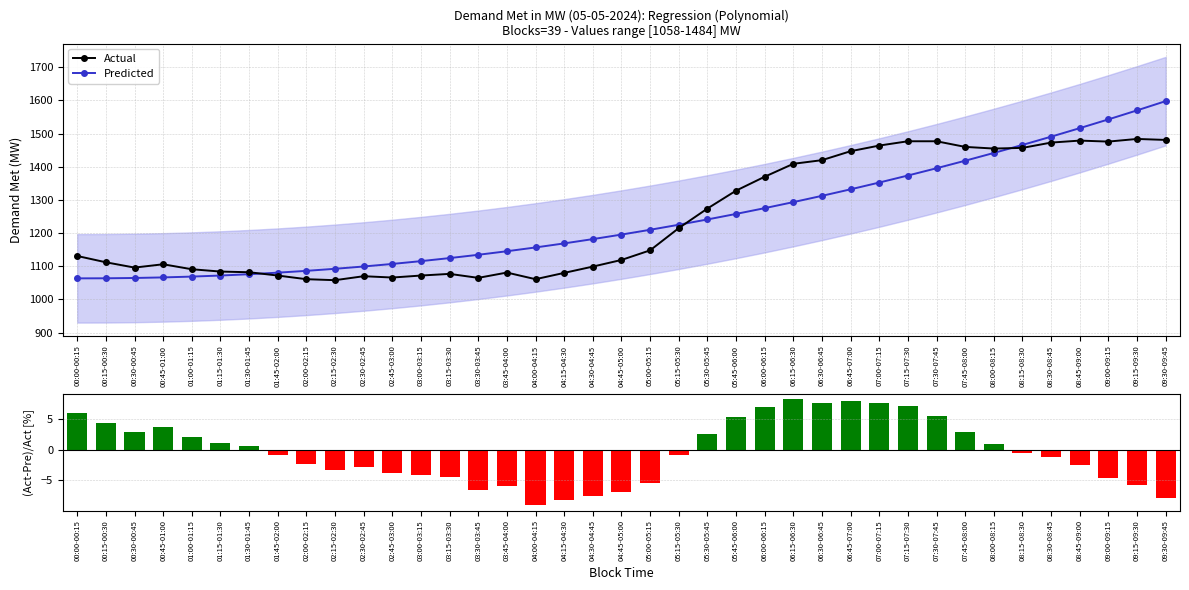

What is the spread (max minus min) of values at 00:30-00:45?

1093.1